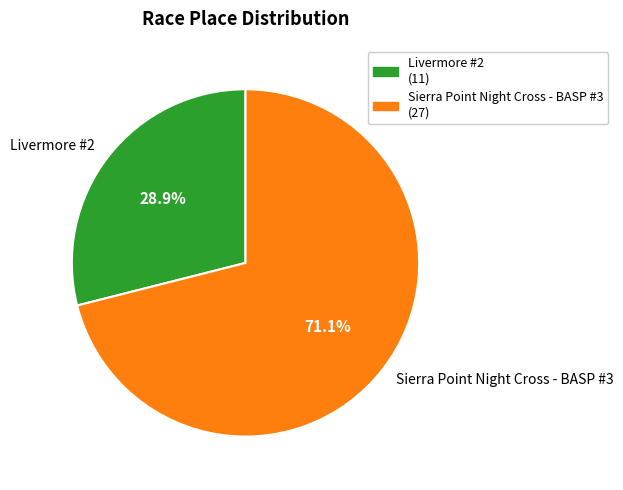

How many slices are in this pie chart?

2